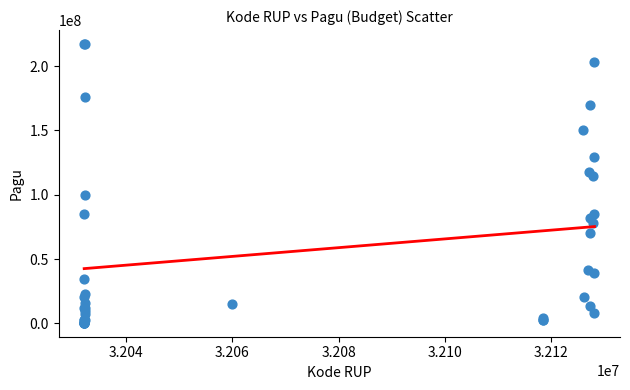

What Y value in the scatter plot is closest to 108830000?

114296000